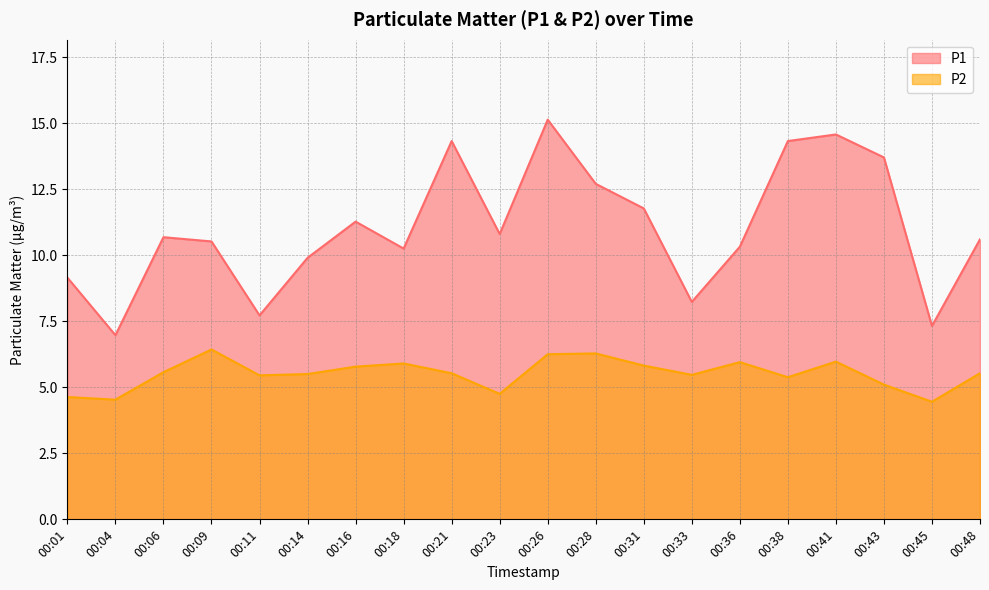

At which label is P2 closest to 5?

00:43